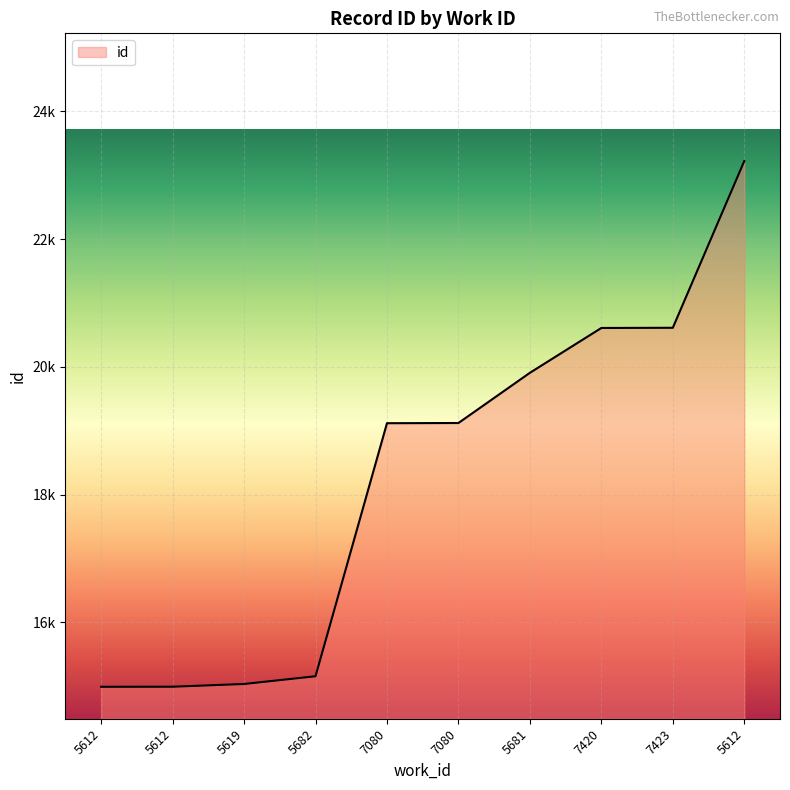

List the labels in order of value, largest first.

5612, 7423, 7420, 5681, 7080, 7080, 5682, 5619, 5612, 5612